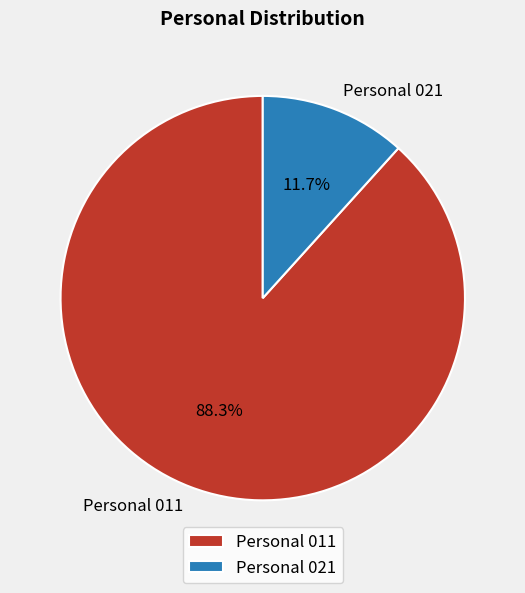

To the nearest percent, what is the combined percentage of Personal 011 and Personal 021?

100%